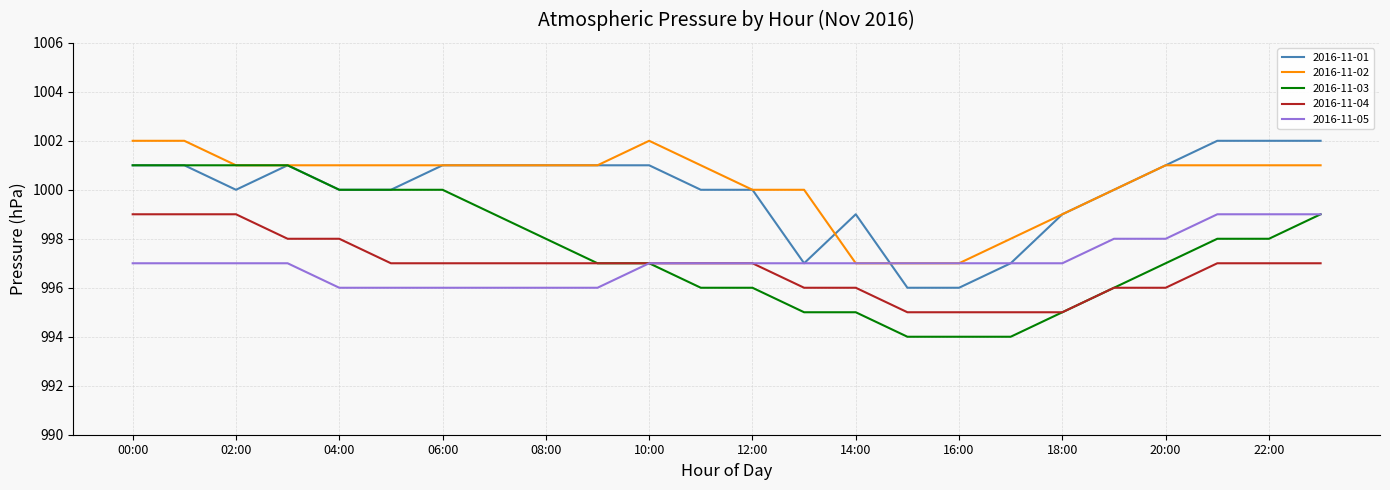

True or false: 2016-11-04 and 2016-11-02 cross at least once.

False